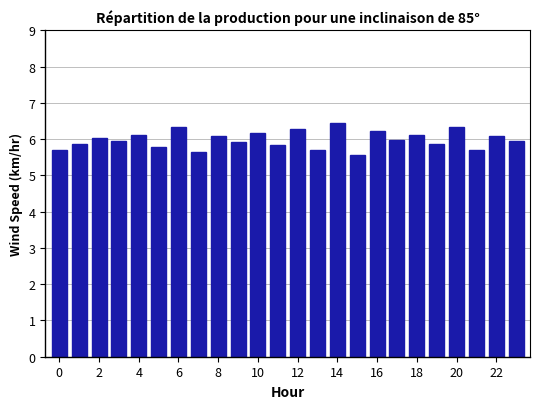

Does the chart contain any negative values?

No